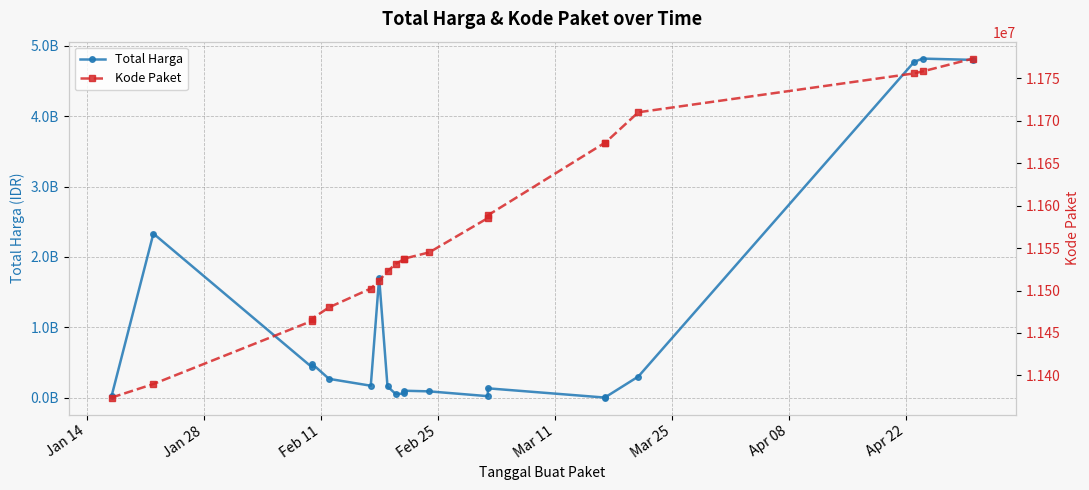

How many data points in Total Harga are above 169904000?

9